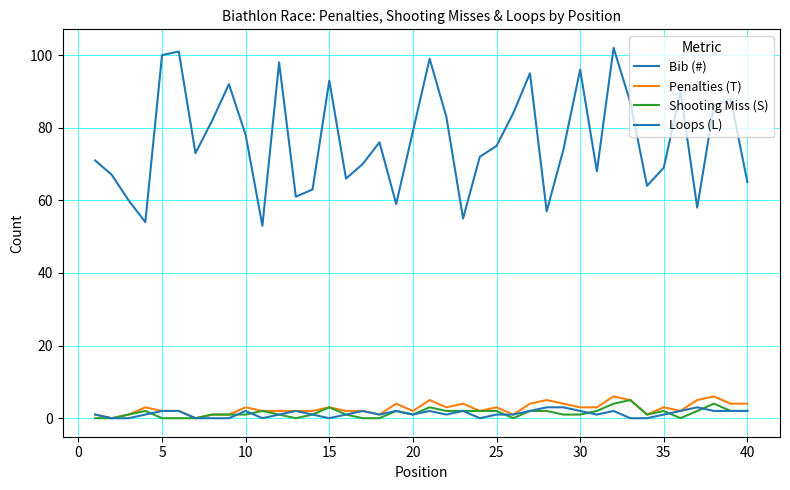

How many lines are shown in the chart?

4